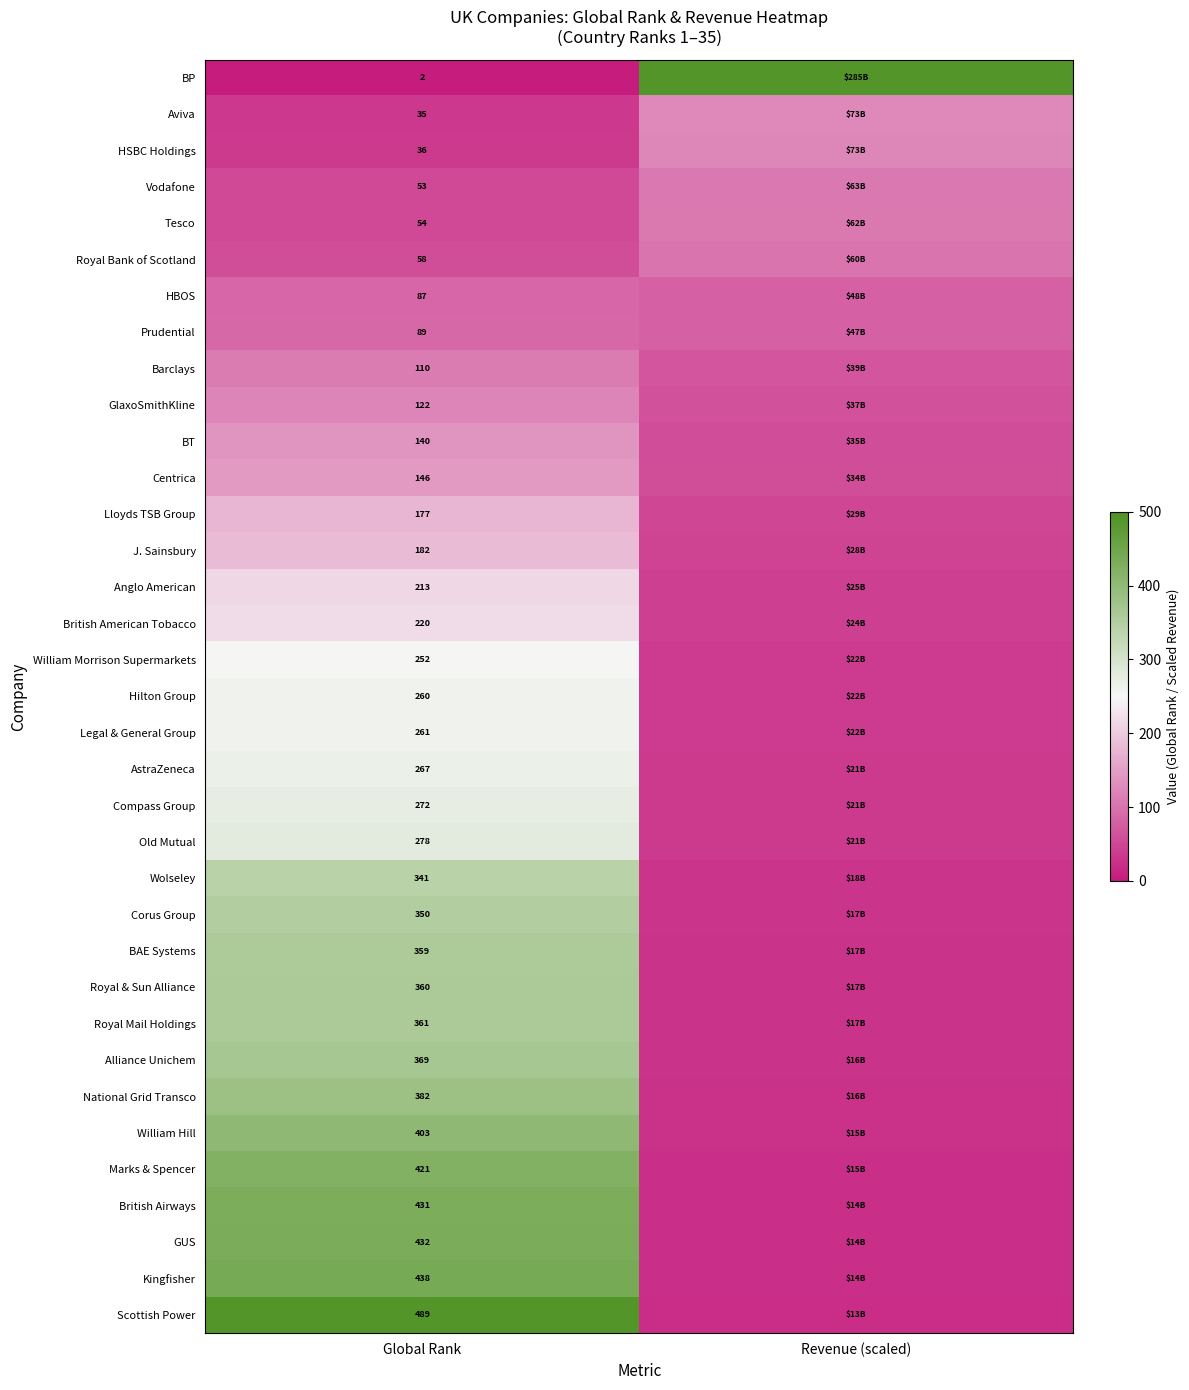

What is the total value across all series at Global Rank?

8450.0